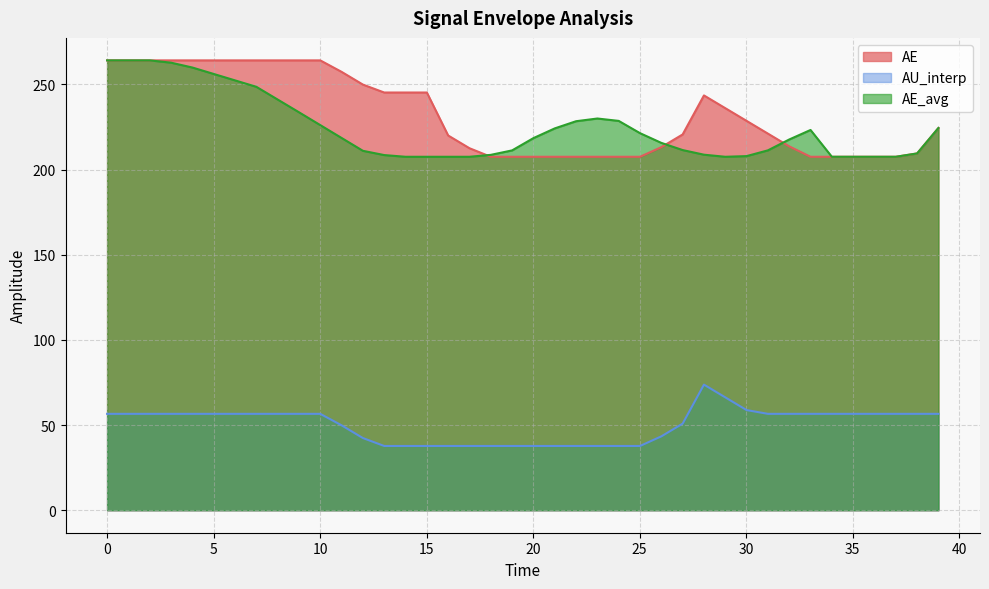

Which series has the widest spread of values?

AE